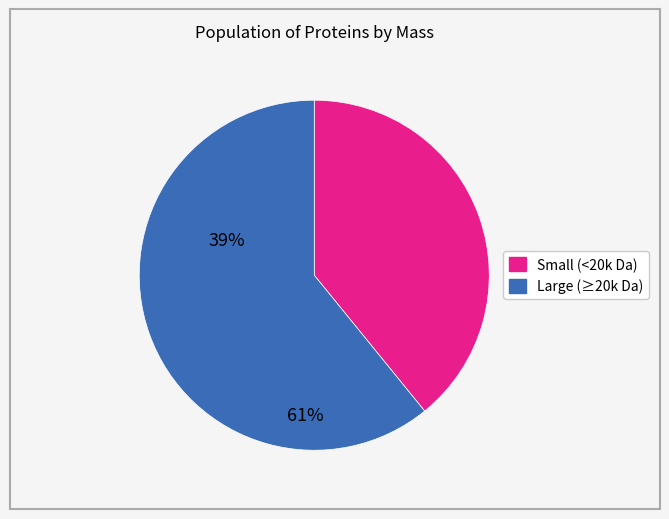

Is there a majority slice in this chart?

Yes